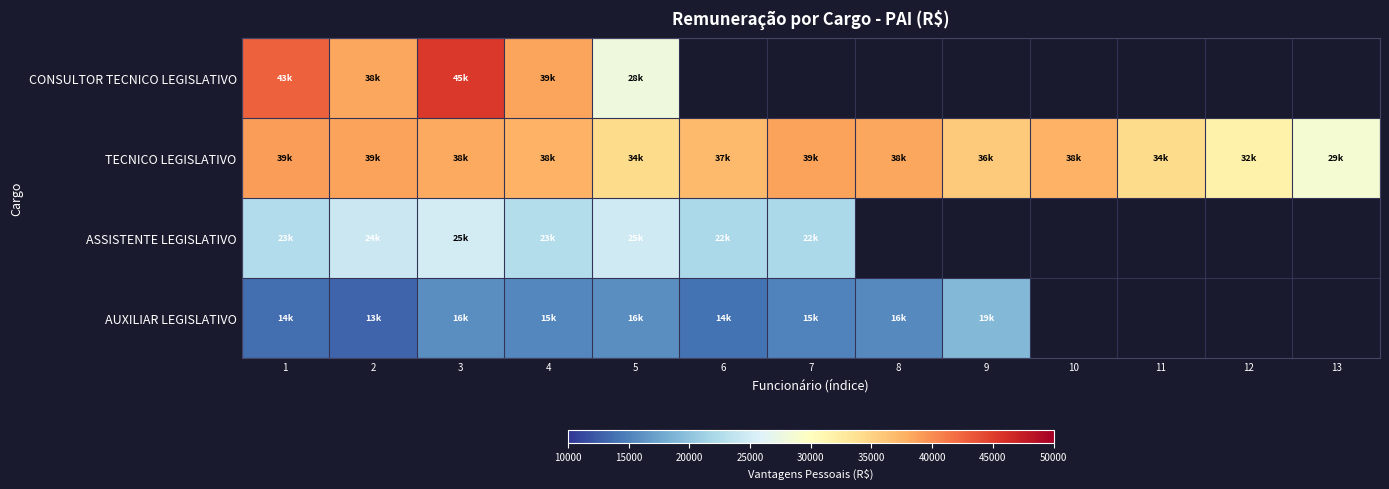

How many data points does each series have?

13